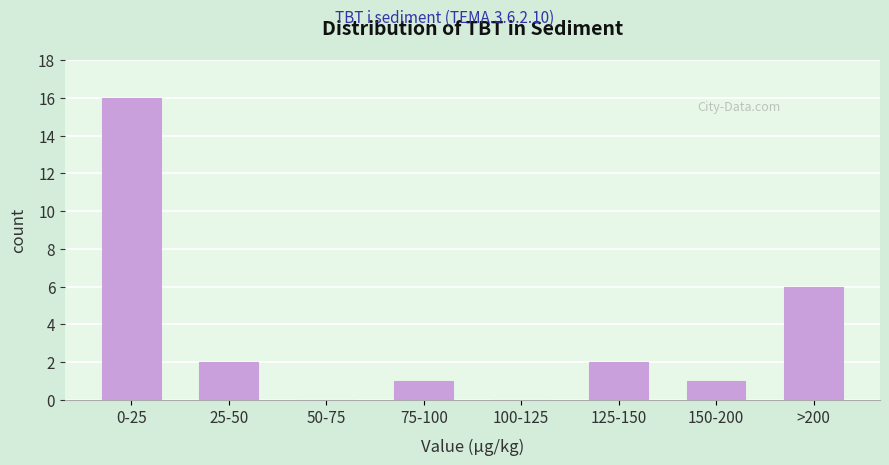

Reading left to right, what are all the values shown in this chart?

0-25=16	25-50=2	50-75=0	75-100=1	100-125=0	125-150=2	150-200=1	>200=6